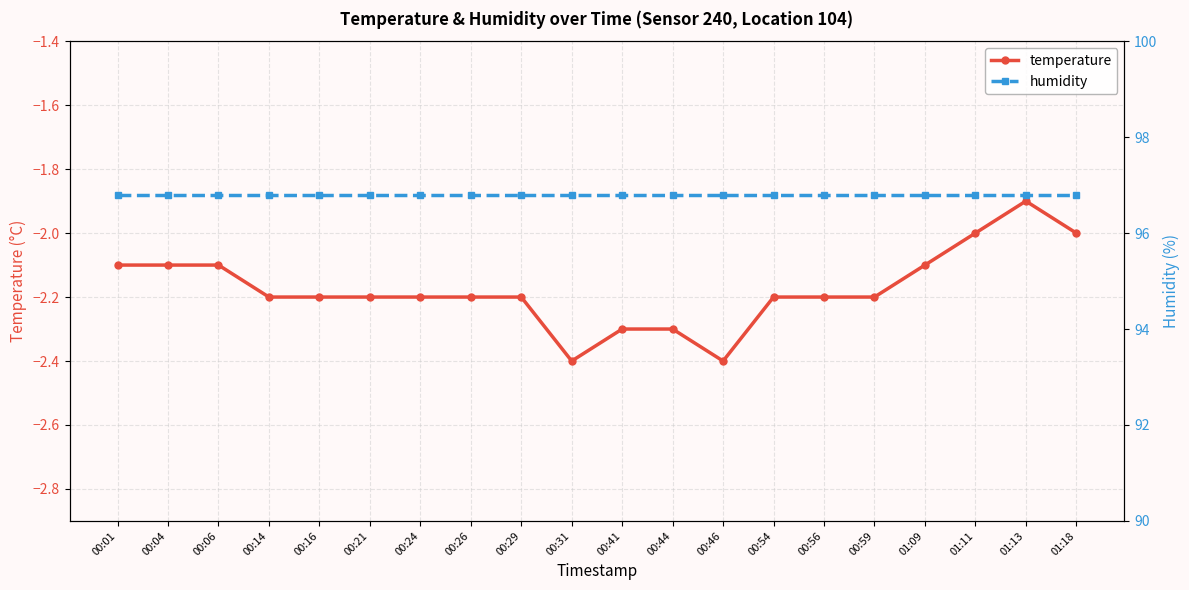

What is the label of the 8th point from the right?

00:46